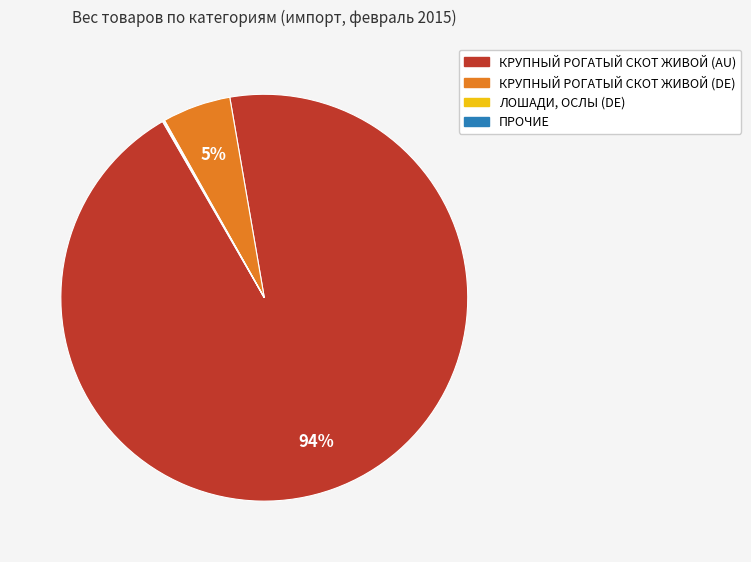

Does any single category account for the majority?

Yes